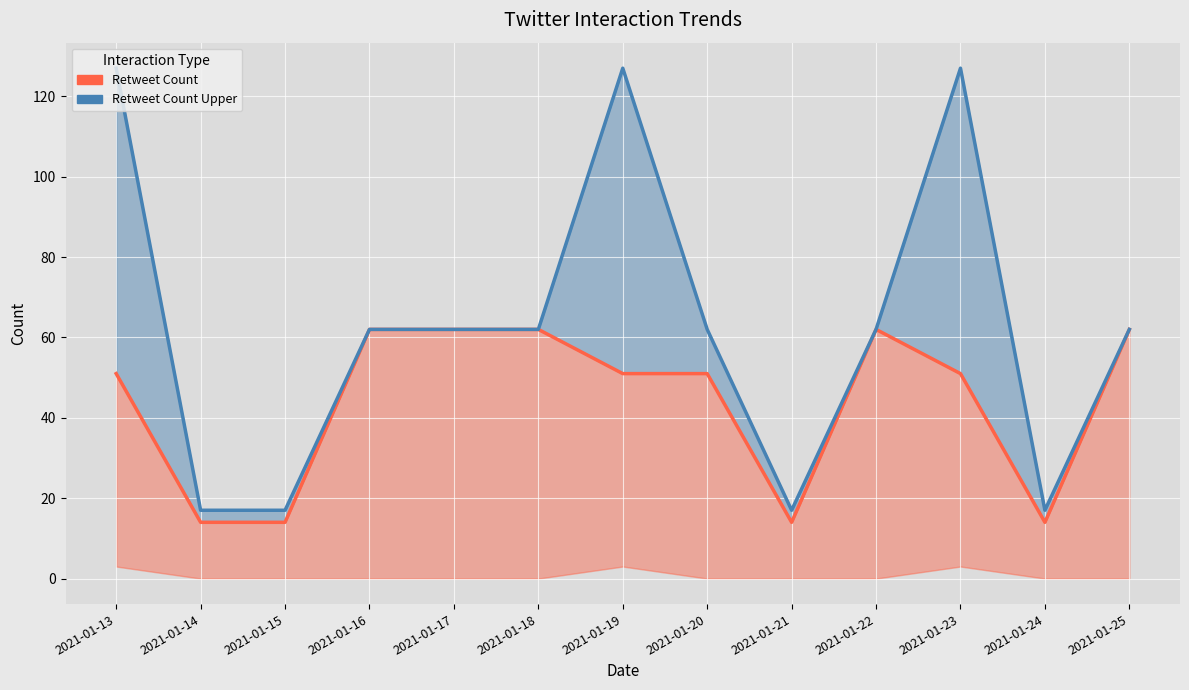

Reading left to right, list all the values displayed in this chart.

Retweet Count: 51	14	14	62	62	62	51	51	14	62	51	14	62
Retweet Count Upper: 127	17	17	62	62	62	127	62	17	62	127	17	62